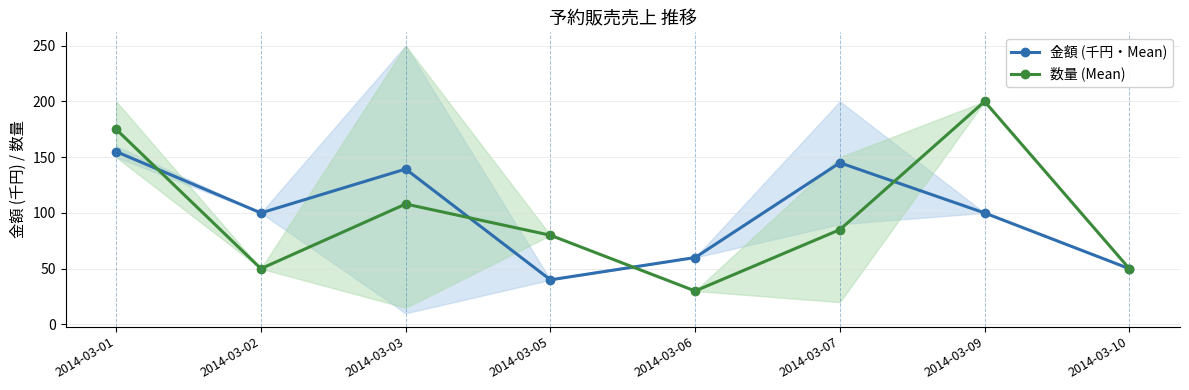

Reading right to left, what are all the values shown in this chart?

金額 (千円・Mean): 50.0	100.0	145.0	60.0	40.0	139.4	100.0	155.0
数量 (Mean): 50.0	200.0	85.0	30.0	80.0	108.0	50.0	175.0